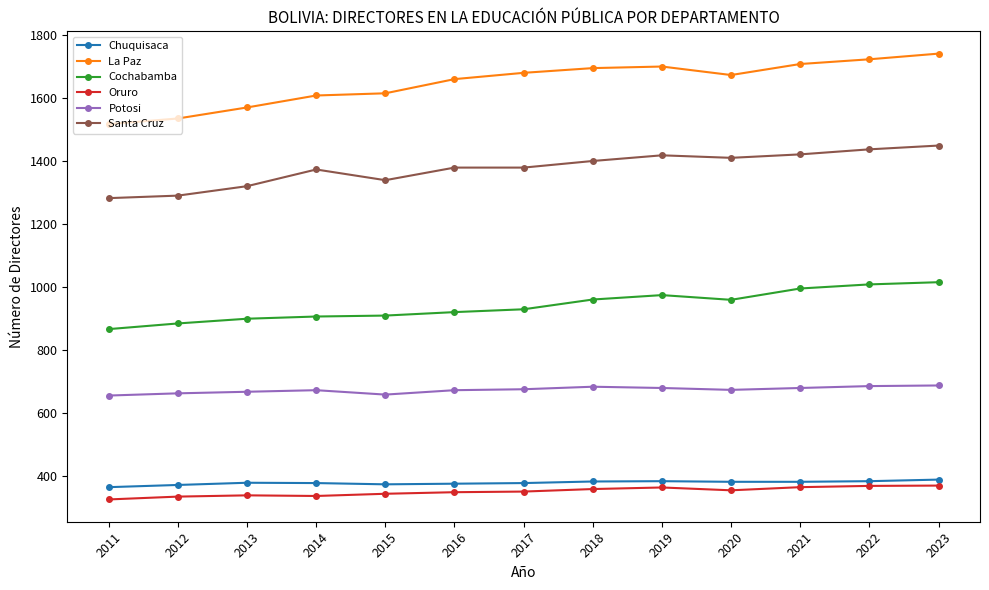

Does the chart display data point markers on the line(s)?

Yes